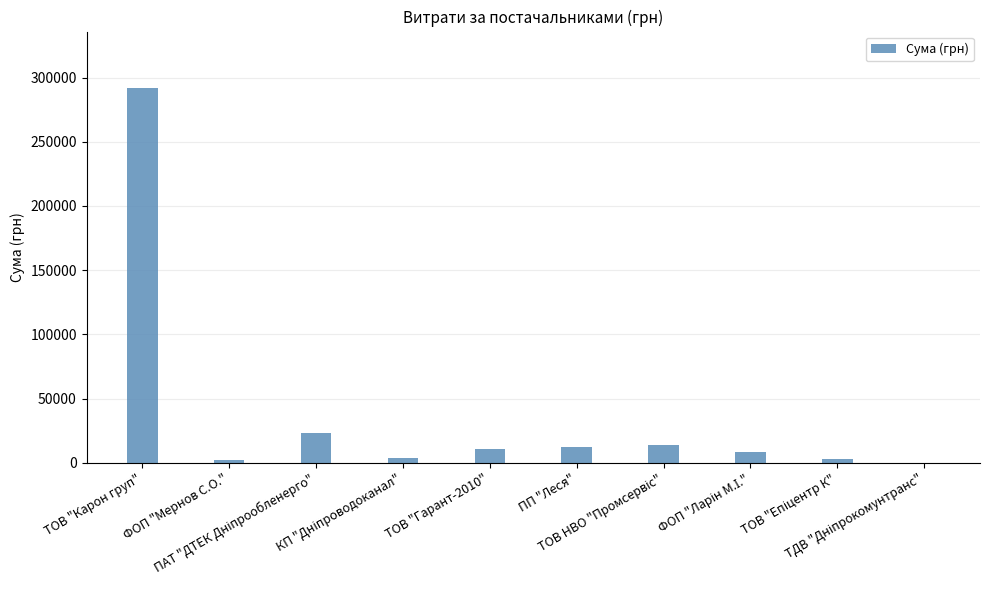

What is the greatest value displayed?

291996.0